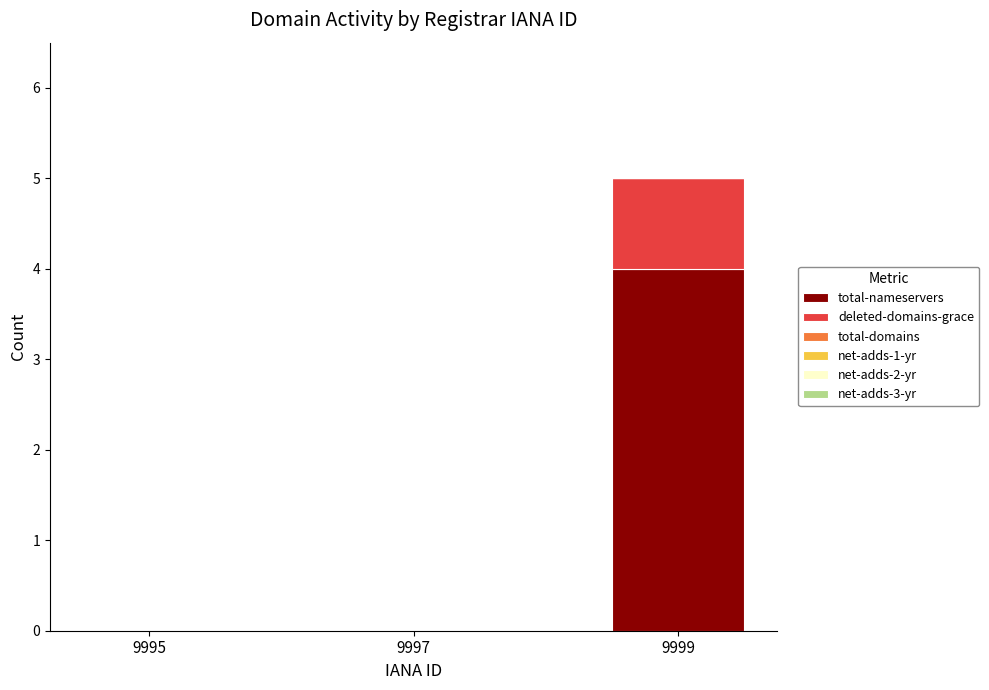

Which category has the highest value in the total-nameservers series?

9999